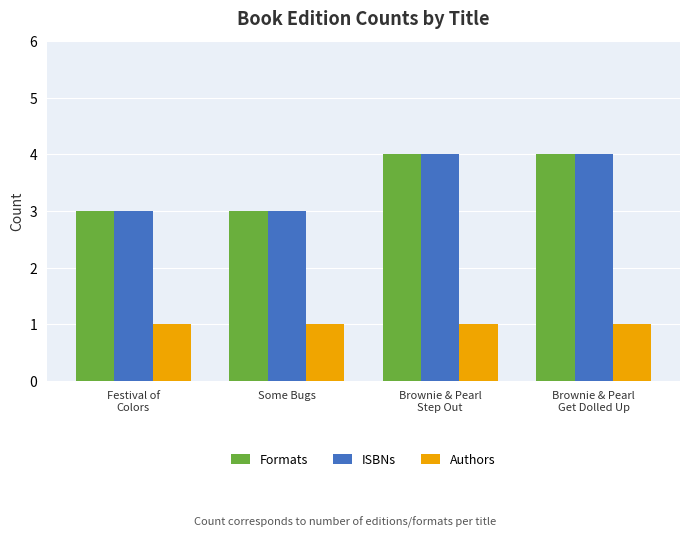

Reading right to left, transcribe all the data shown in this chart.

Formats: Brownie & Pearl
Get Dolled Up=4	Brownie & Pearl
Step Out=4	Some Bugs=3	Festival of
Colors=3
ISBNs: Brownie & Pearl
Get Dolled Up=4	Brownie & Pearl
Step Out=4	Some Bugs=3	Festival of
Colors=3
Authors: Brownie & Pearl
Get Dolled Up=1	Brownie & Pearl
Step Out=1	Some Bugs=1	Festival of
Colors=1